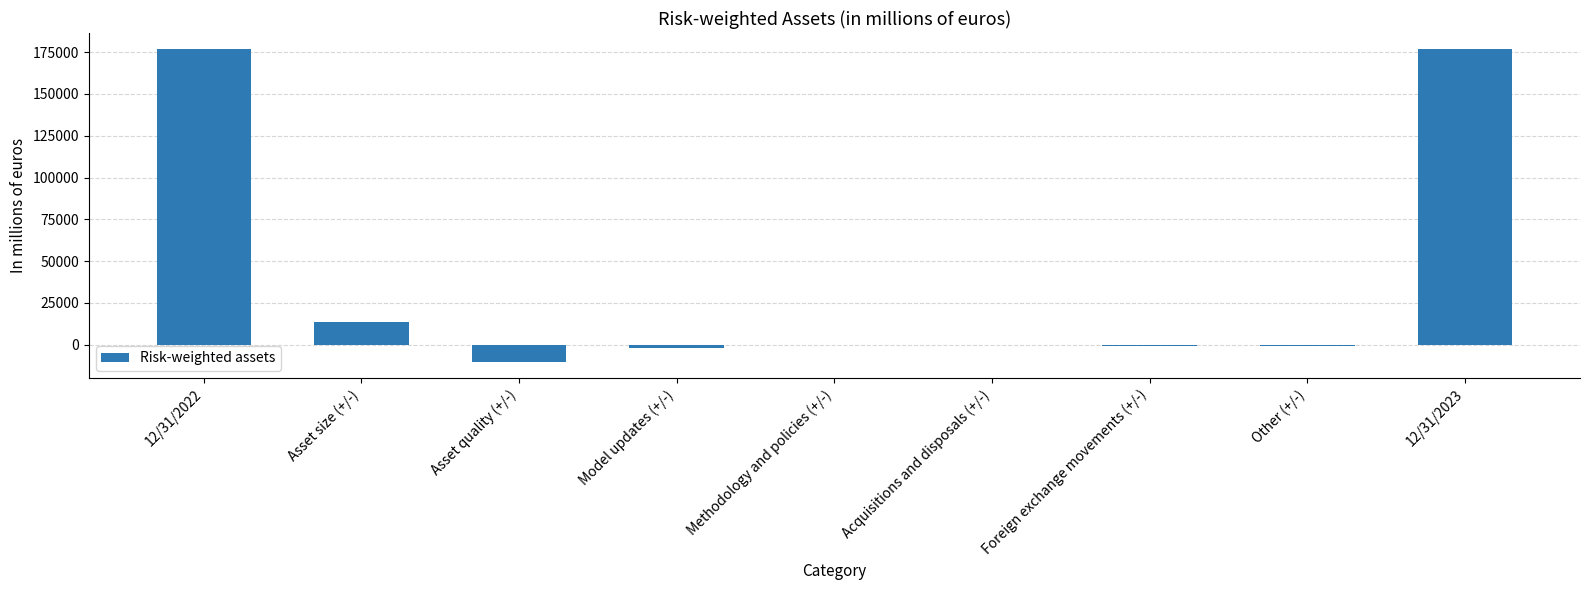

Where does the data first go above 0?

12/31/2022